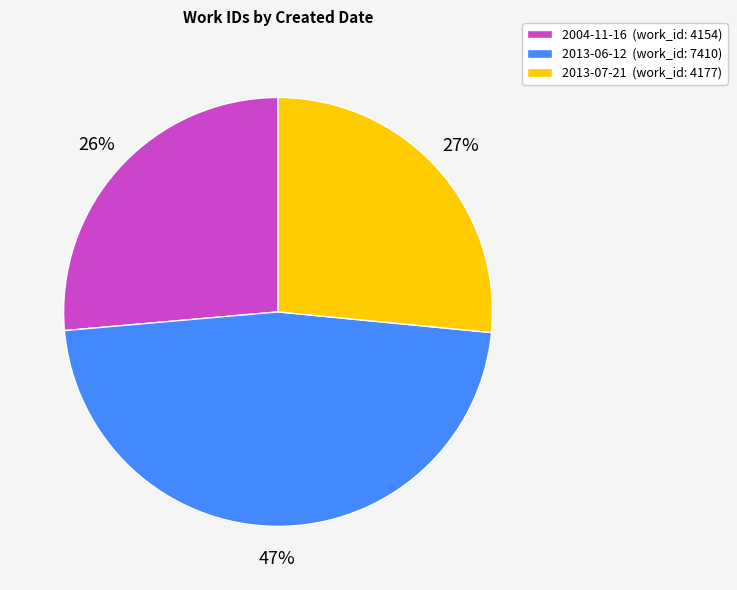

Does 2004-11-16 represent more than half of the total?

No